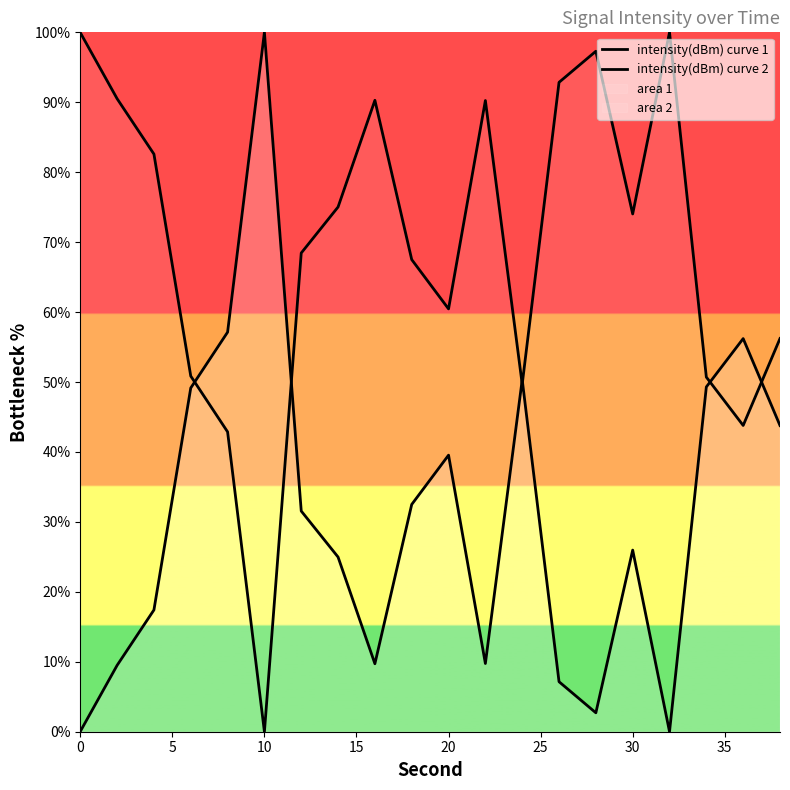

What is the difference between the second highest and second lowest values in the intensity(dBm) curve 1 series?

57.1